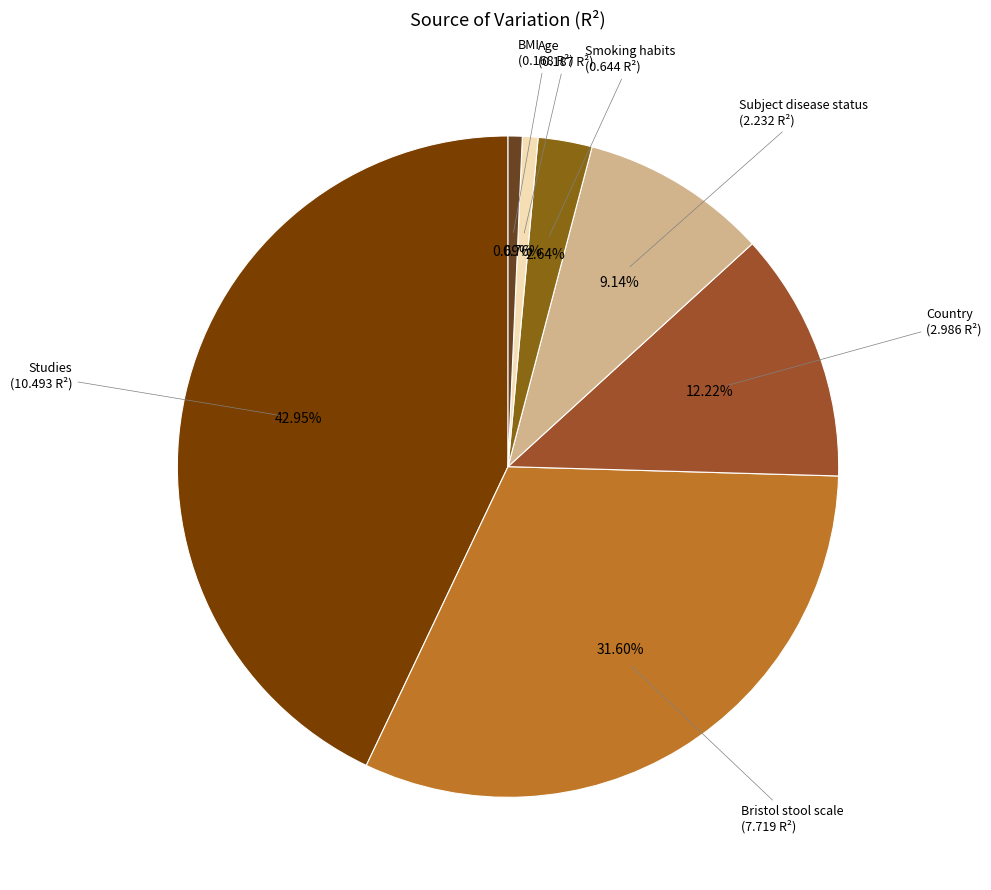

To the nearest percent, what is the difference between the largest and smallest slice percentages?

42%